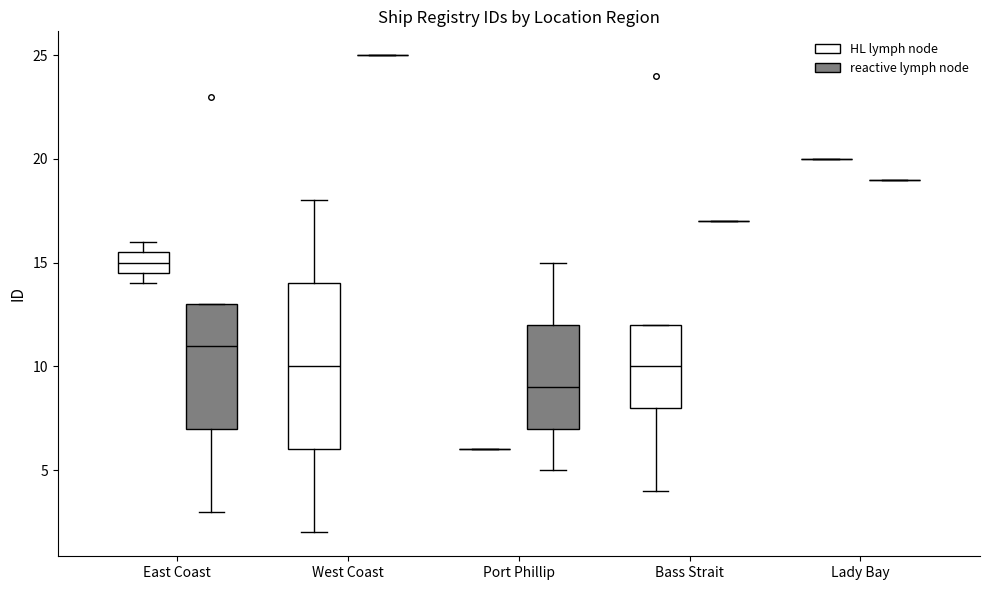

Which box is the tallest, from its lower edge to its upper edge?

West Coast (HL lymph node)